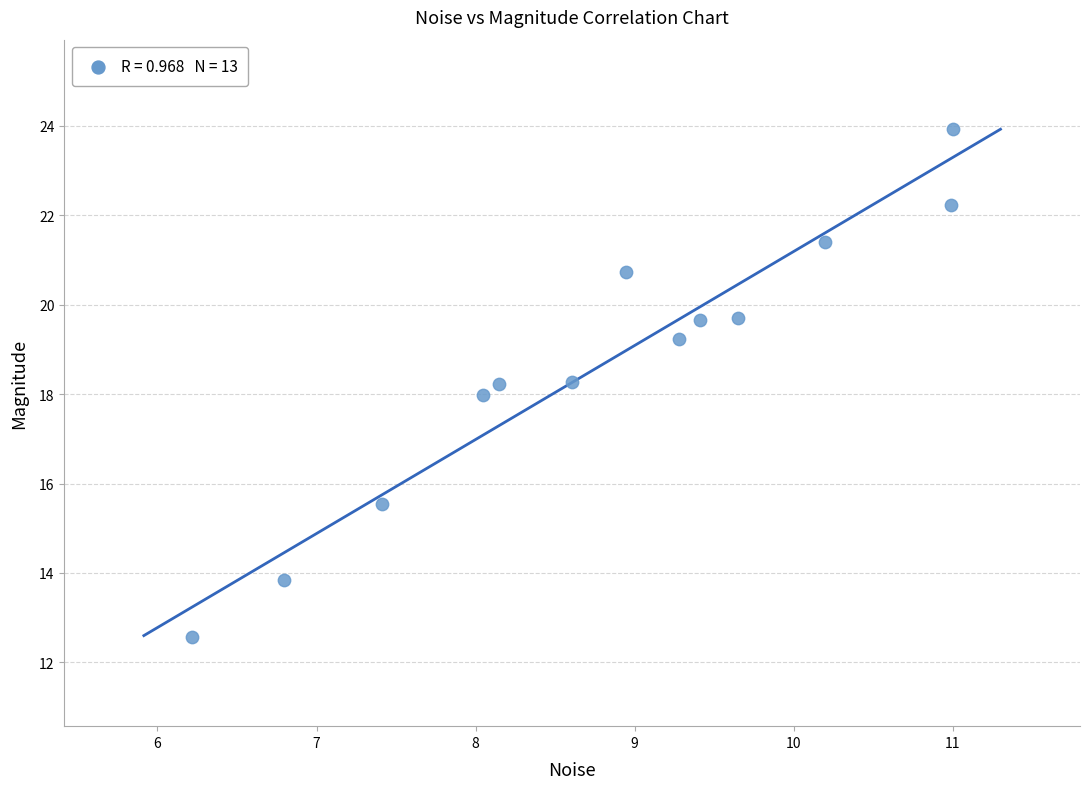

What is the range of Y values (max minus min)?

11.3